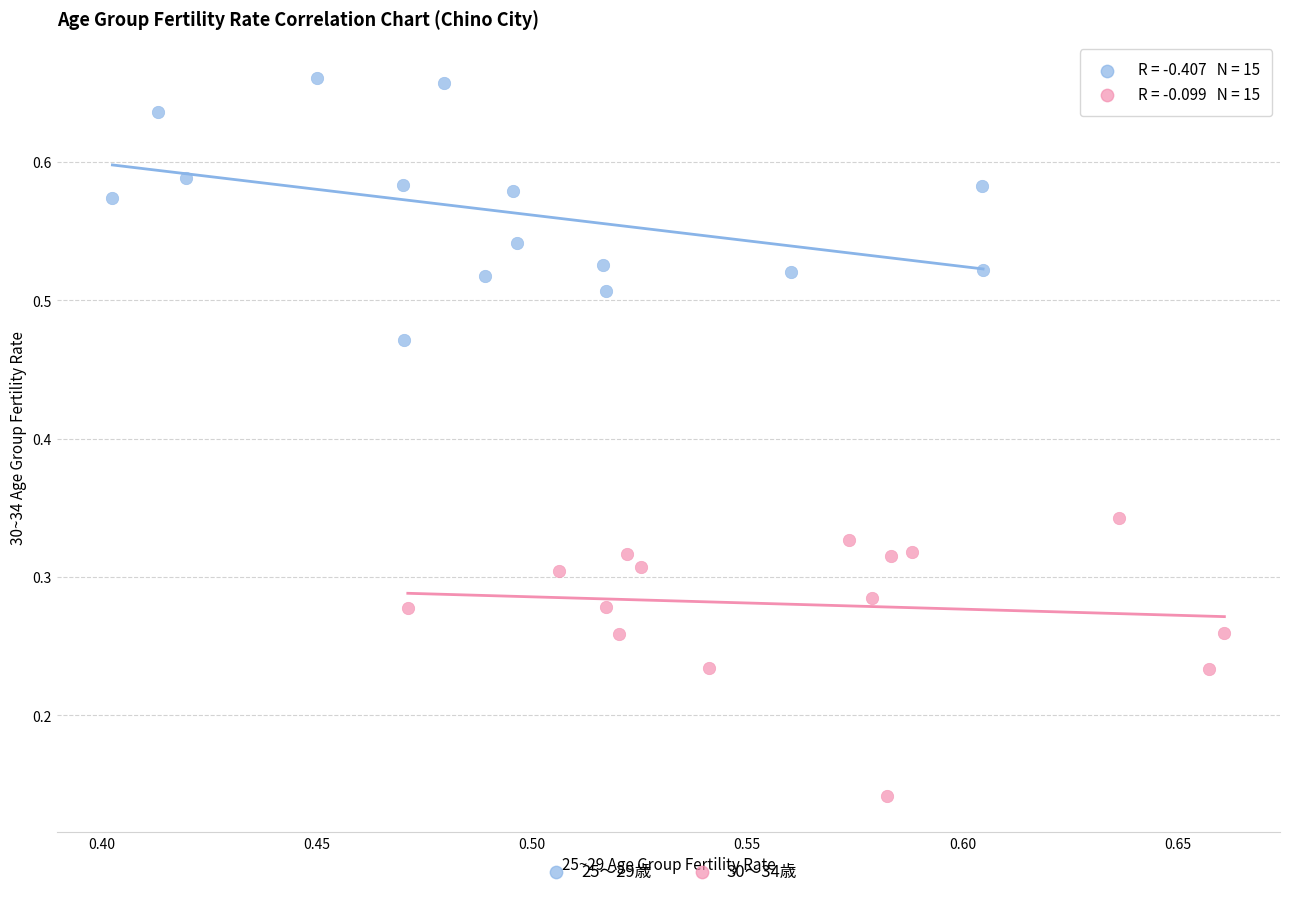

Which series contains the lowest Y value?

30～34歳